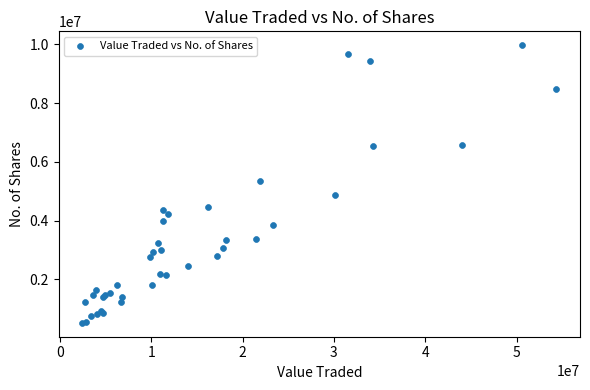

What Y value in the scatter plot is closest to 5246812?

5363950